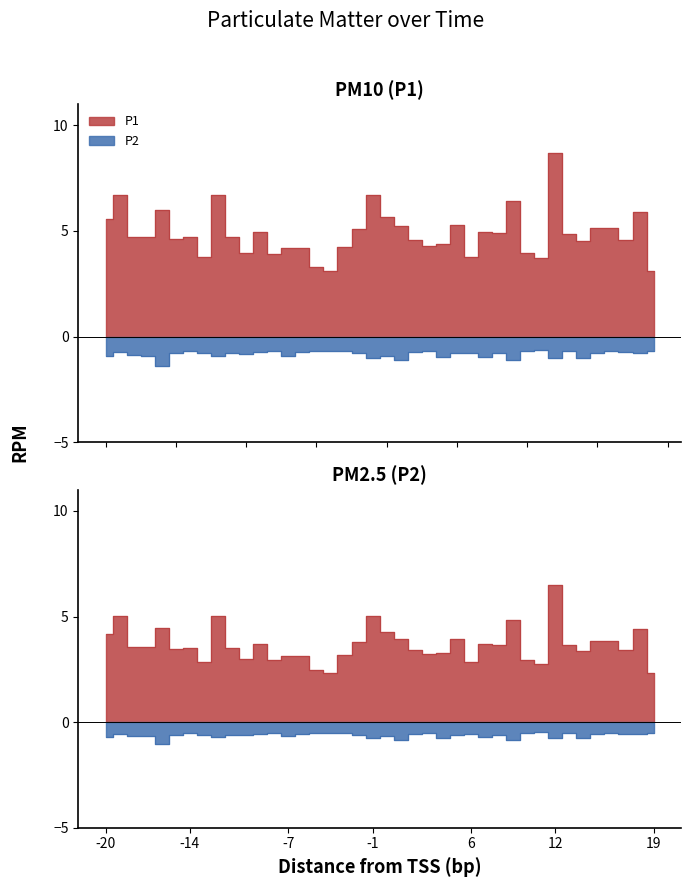

True or false: P1 and P2 cross at least once.

False